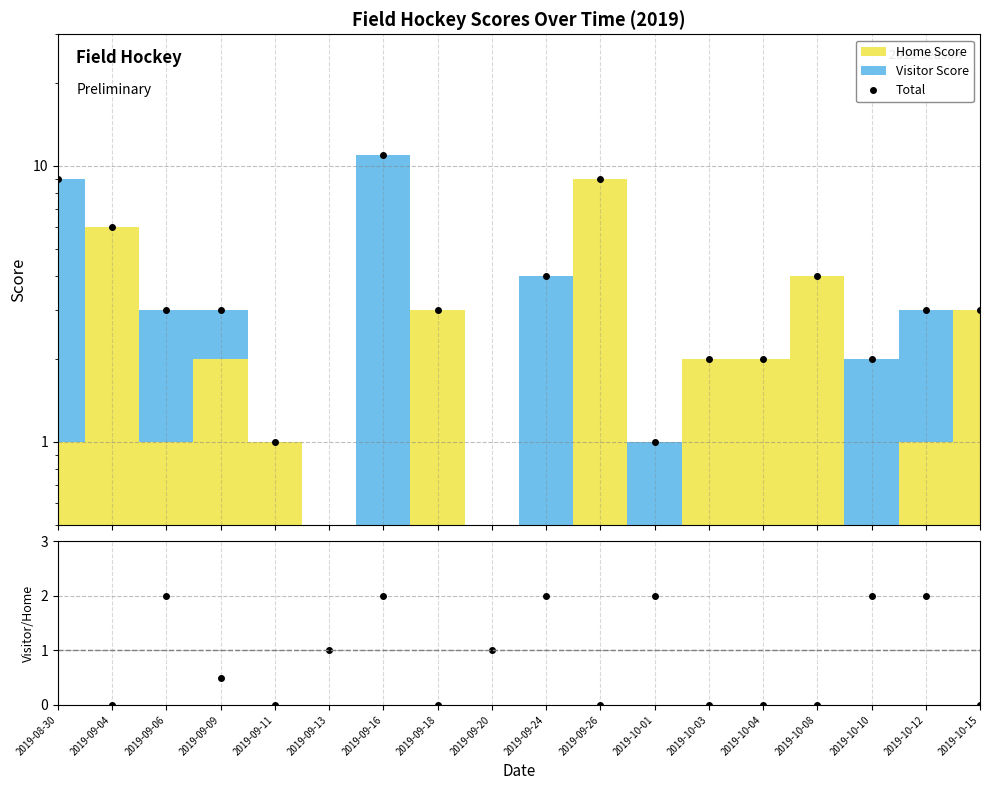

Reading right to left, extract all data points from this chart.

Total: 3.0	3.0	2.0	4.0	2.0	2.0	1.0	9.0	4.0	0.0	3.0	11.0	0.0	1.0	3.0	3.0	6.0	9.0
Visitor/Home: 0.0	2.0	2.0	0.0	0.0	0.0	2.0	0.0	2.0	1.0	0.0	2.0	1.0	0.0	0.5	2.0	0.0	8.0